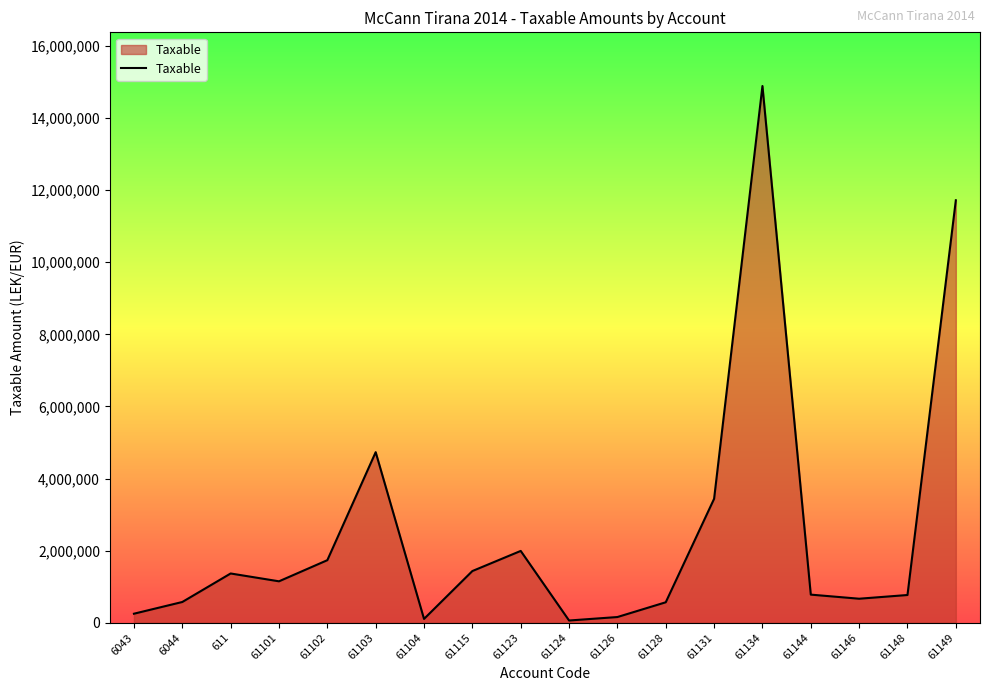

How many lines are shown in the chart?

1